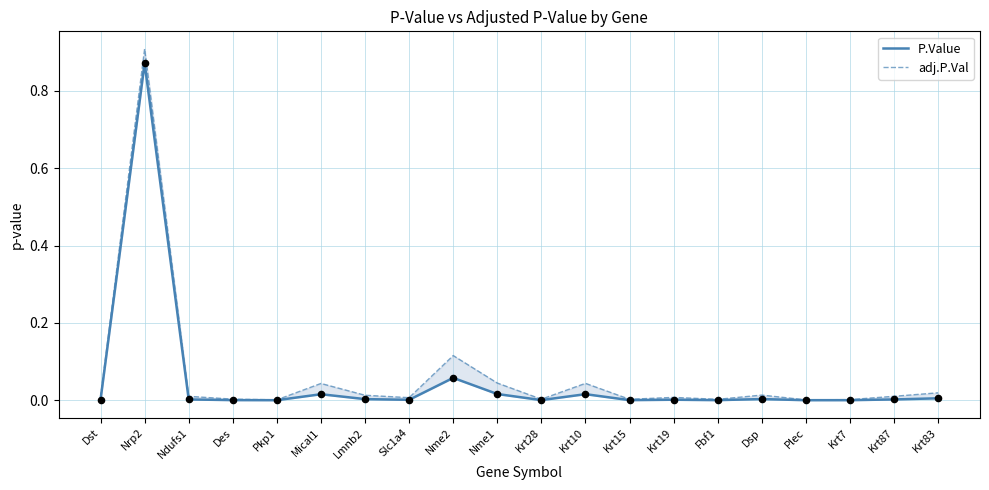

Which series has the largest total across all categories?

adj.P.Val